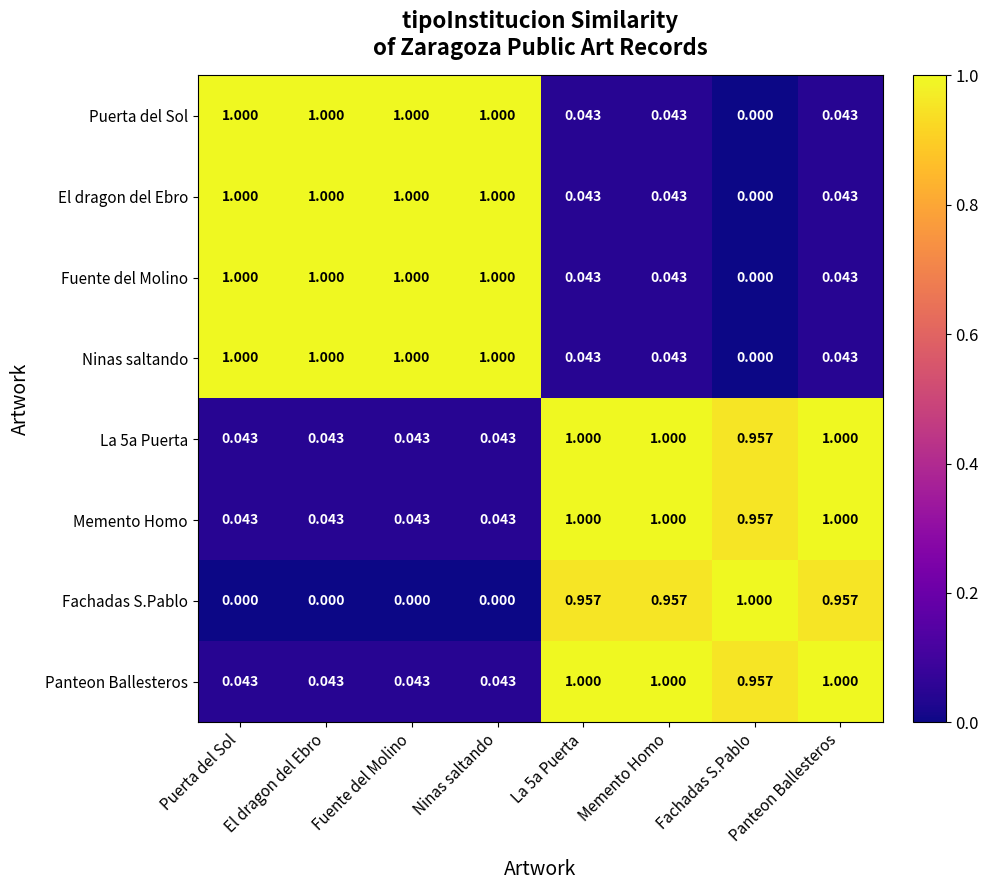

Is the value of Memento Homo at Fachadas S.Pablo greater than the value of El dragon del Ebro at Fuente del Molino?

No